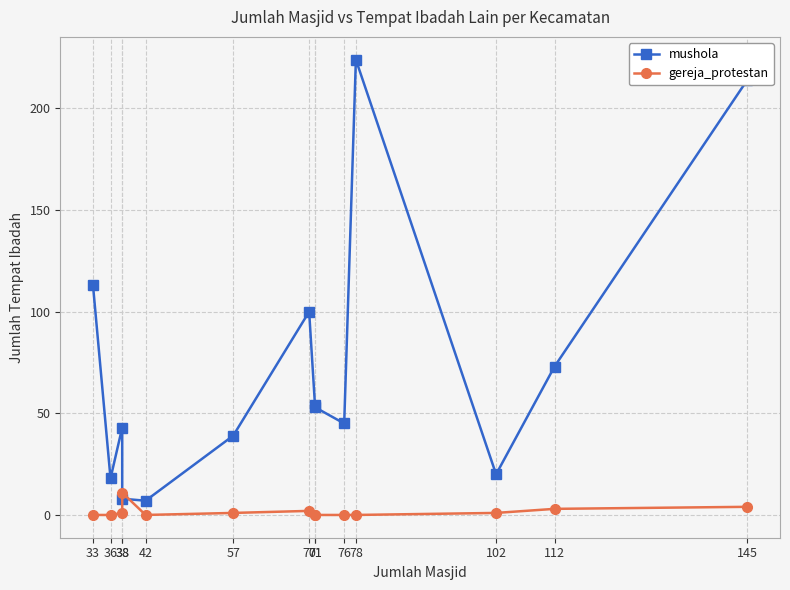

What is the difference between the highest and lowest values at 78?

224